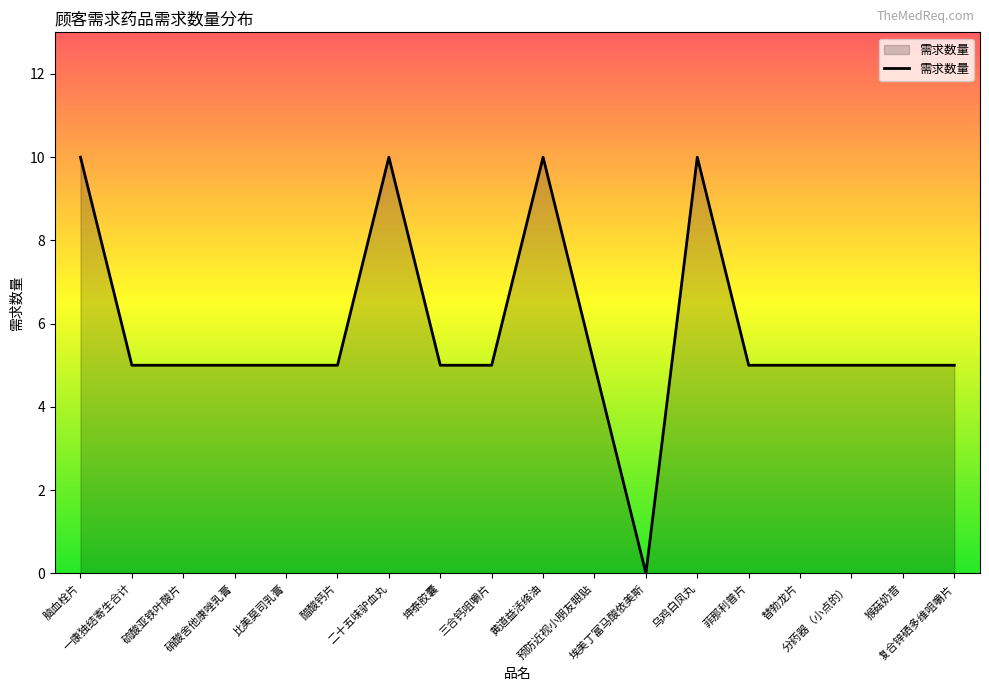

True or false: there are more than 0 points higher than both neighbors.

True